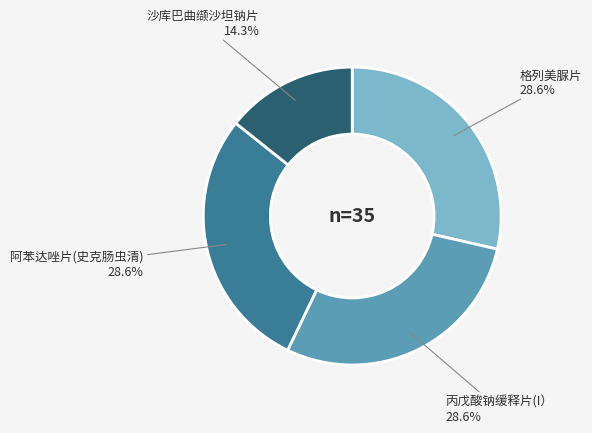

To the nearest percent, what is the average slice percentage?

25%